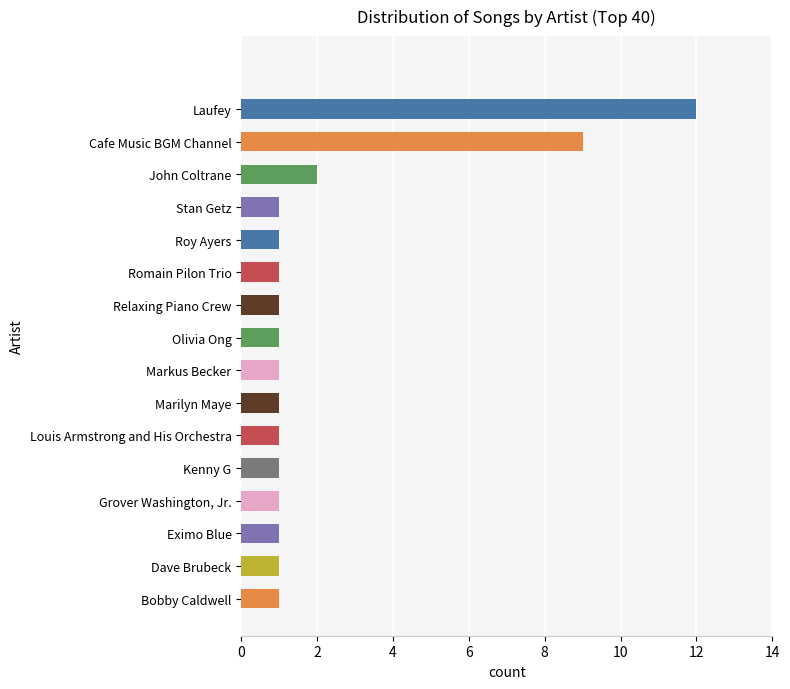

Count the number of data series in this chart.

1